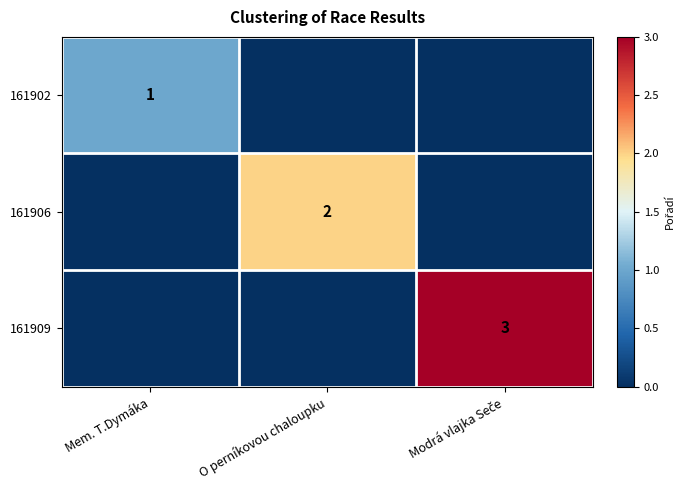

Is the value of 161902 at Mem. T.Dymáka greater than the value of 161906 at O perníkovou chaloupku?

No